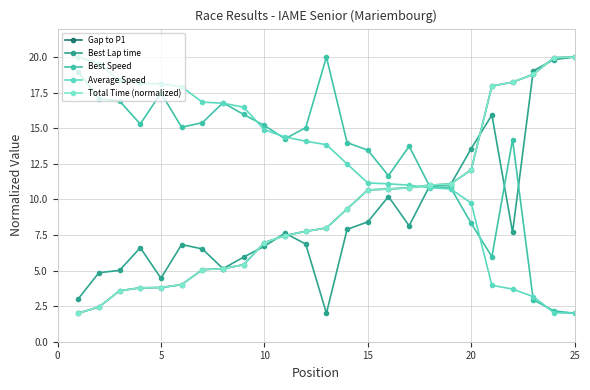

Reading left to right, transcribe all the data shown in this chart.

Gap to P1: 2.0	2.4	3.6	3.8	3.8	4.0	5.1	5.1	5.4	7.0	7.5	7.8	8.0	9.3	10.7	10.7	10.8	11.0	11.1	12.1	18.0	18.2	18.8	20.0	20.0
Best Lap time: 3.0	4.8	5.0	6.6	4.5	6.8	6.5	5.1	5.9	6.7	7.6	6.9	2.0	7.9	8.4	10.2	8.1	11.0	11.0	13.6	15.9	7.7	19.0	19.8	20.0
Best Speed: 19.0	17.1	16.9	15.3	17.5	15.1	15.4	16.8	16.0	15.2	14.3	15.0	20.0	14.0	13.5	11.7	13.7	10.9	10.8	8.3	6.0	14.2	2.9	2.2	2.0
Average Speed: 20.0	19.5	18.4	18.1	18.1	17.9	16.8	16.8	16.5	14.9	14.4	14.1	13.8	12.5	11.2	11.1	11.0	10.8	10.7	9.7	4.0	3.7	3.2	2.0	2.0
Total Time (normalized): 2.0	2.4	3.6	3.8	3.8	4.0	5.1	5.1	5.4	7.0	7.5	7.8	8.0	9.3	10.7	10.7	10.8	11.0	11.1	12.1	18.0	18.2	18.8	20.0	20.0